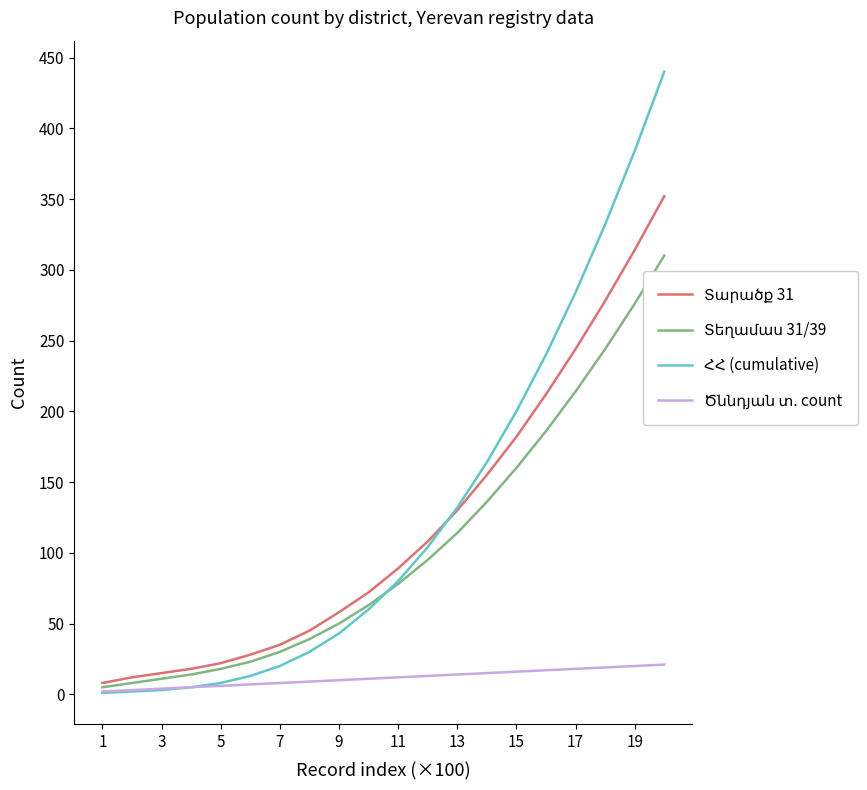

What is the greatest value displayed?

440